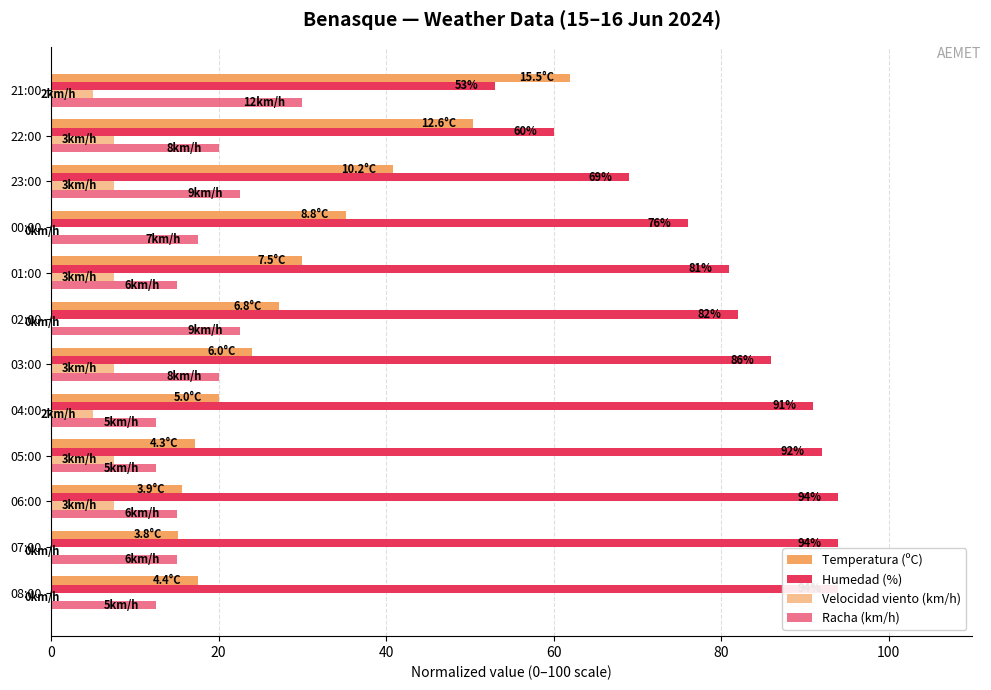

Which series has the widest spread of values?

Temperatura (ºC)